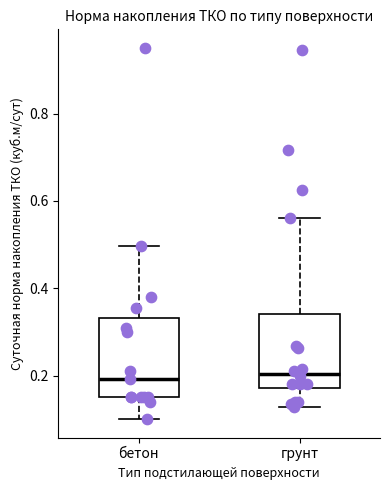

Where is the upper edge of the box for грунт on the y-axis? The values are not printed on the chart, so give them approximately, as read against the axis.

0.34